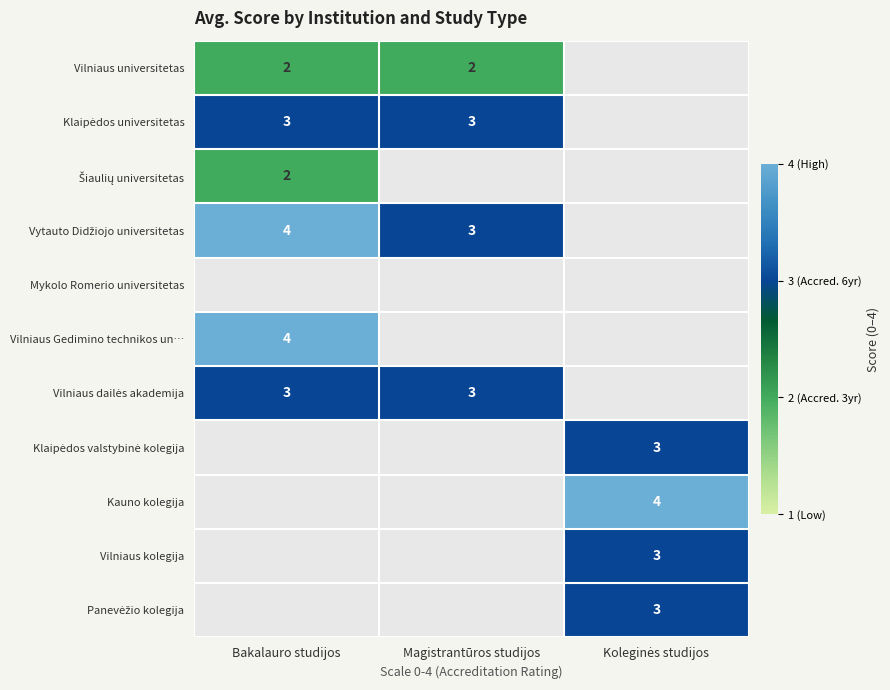

The value of Vilniaus universitetas at Bakalauro studijos is 3. True or false?

False